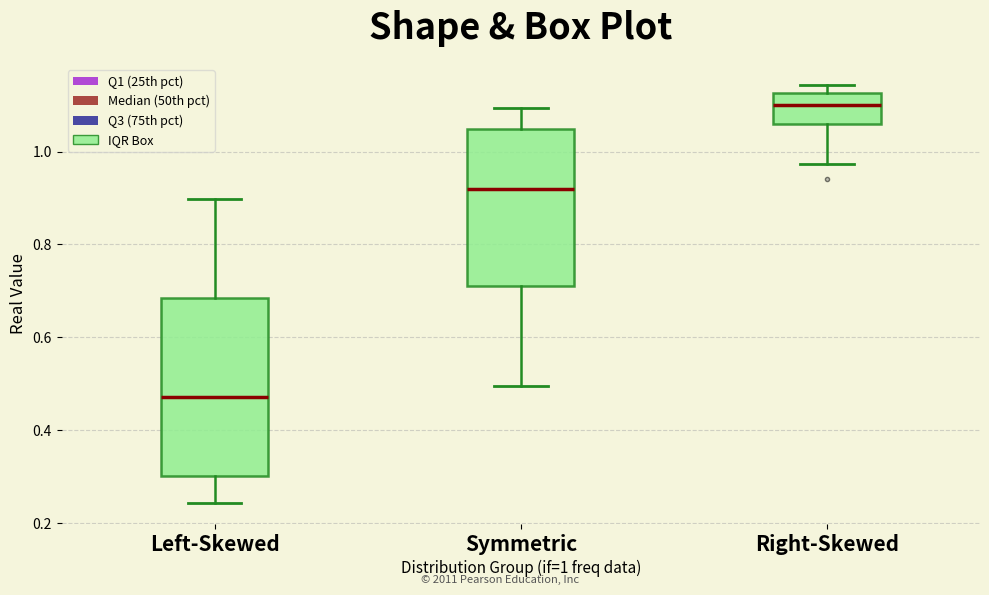

Where does the median line of the box for Right-Skewed sit on the y-axis? The values are not printed on the chart, so give them approximately, as read against the axis.

1.10